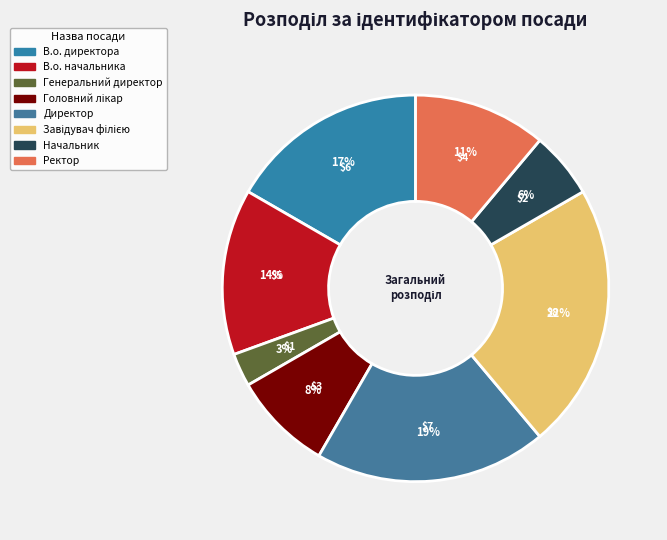

Is it true that Директор is 25% of the pie?

False